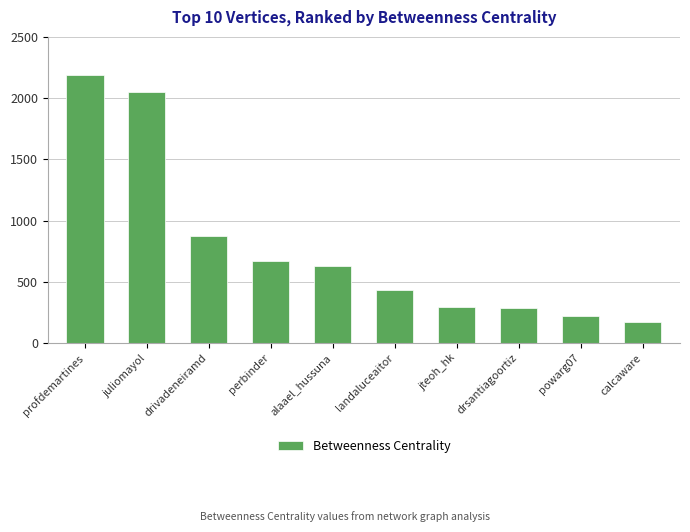

How many data points does each series have?

10